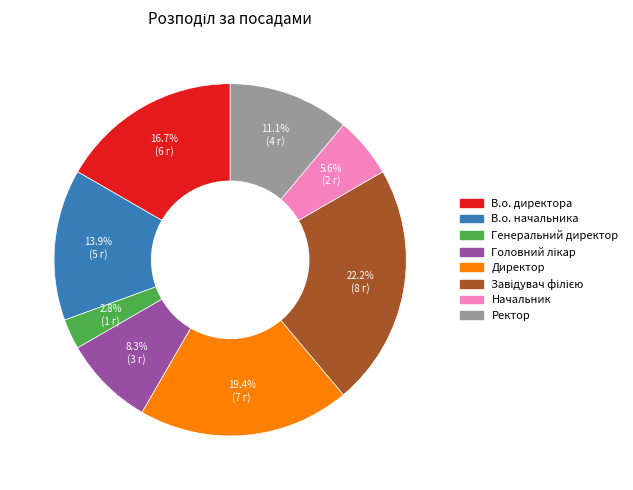

How many slices are in this pie chart?

8